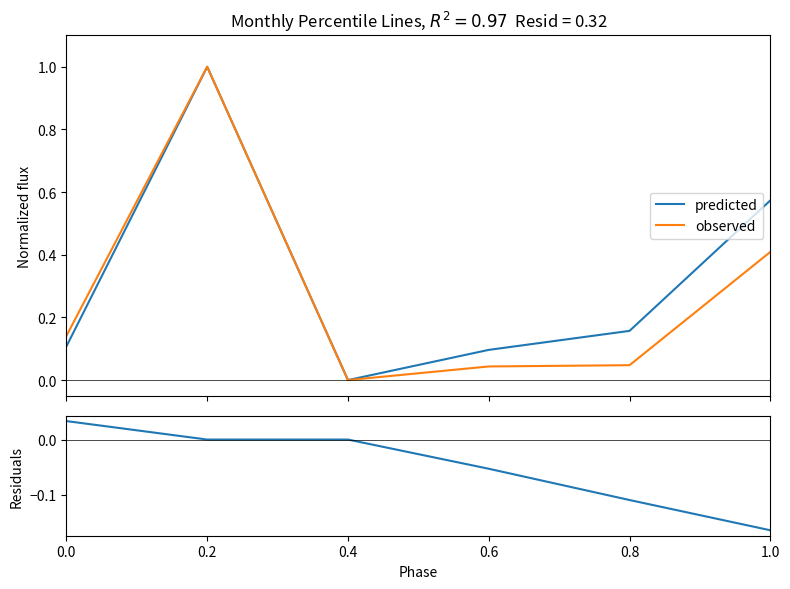

True or false: residuals and observed cross at least once.

False